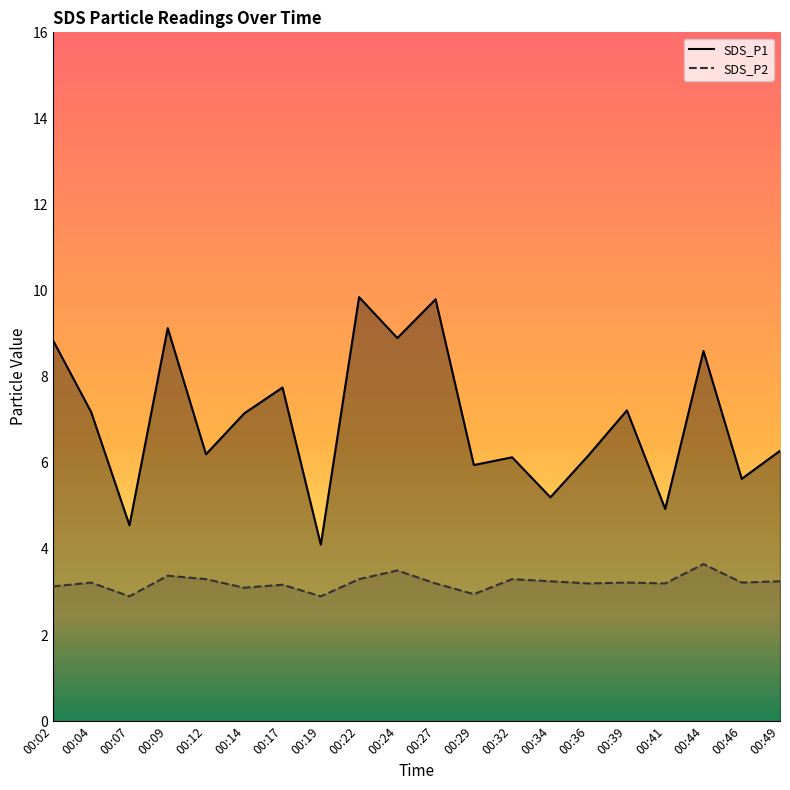

At which category does SDS_P2 reach its first local peak?

00:04